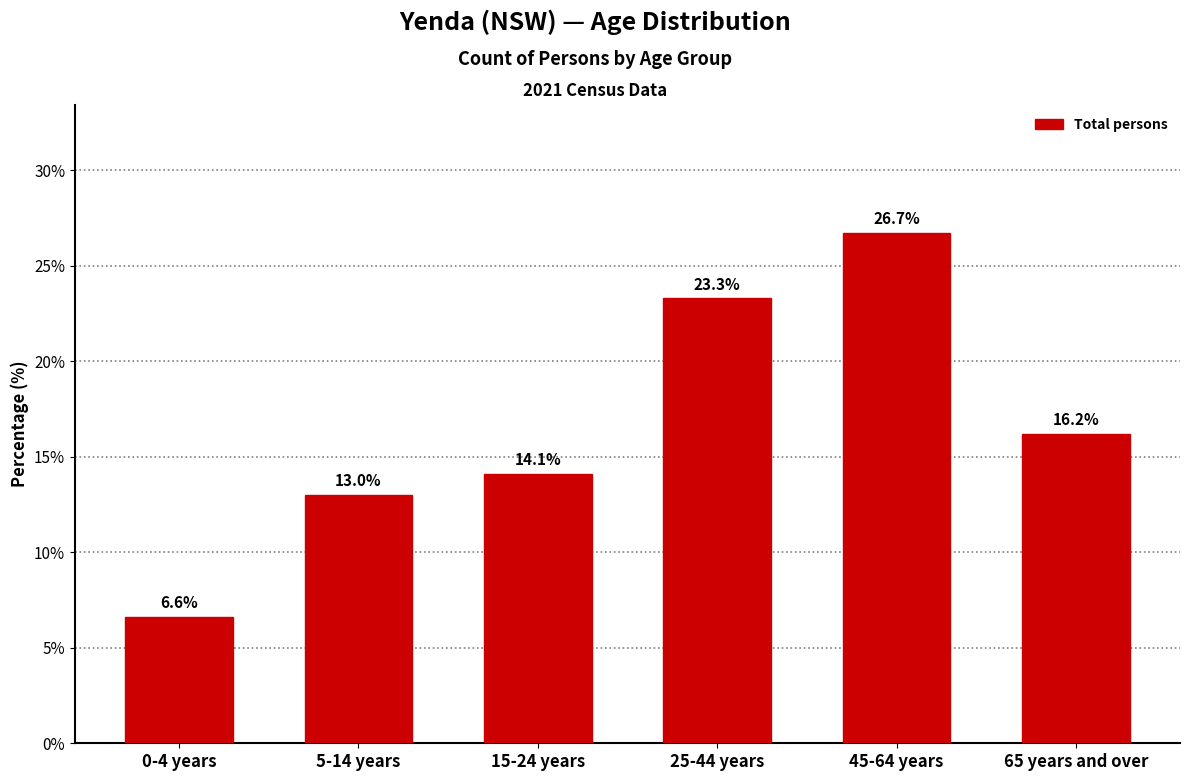

Reading right to left, what are all the values shown in this chart?

65 years and over=16.2	45-64 years=26.7	25-44 years=23.3	15-24 years=14.1	5-14 years=13.0	0-4 years=6.6